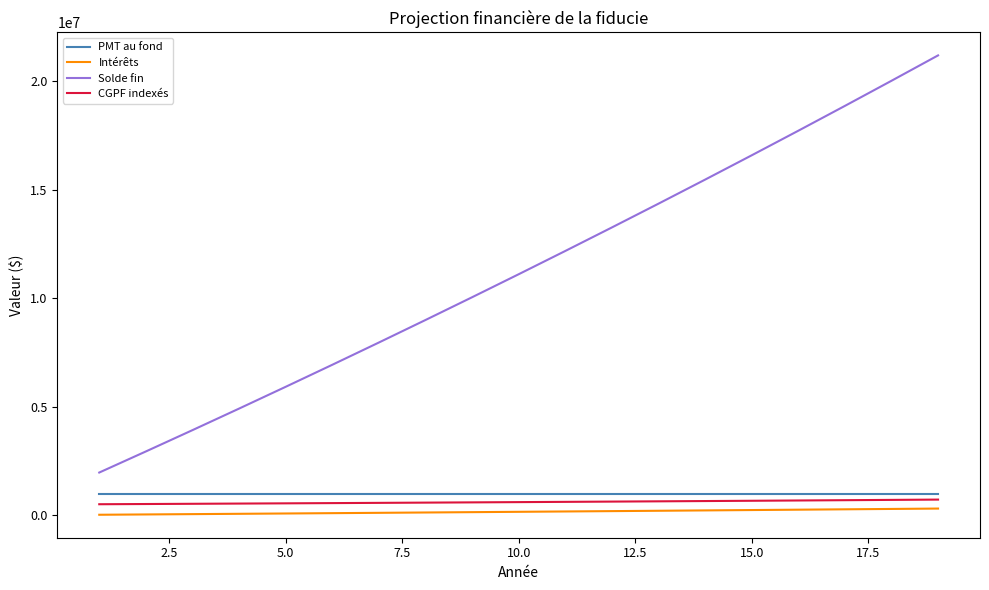

Which series has the largest range (max minus min)?

Solde fin